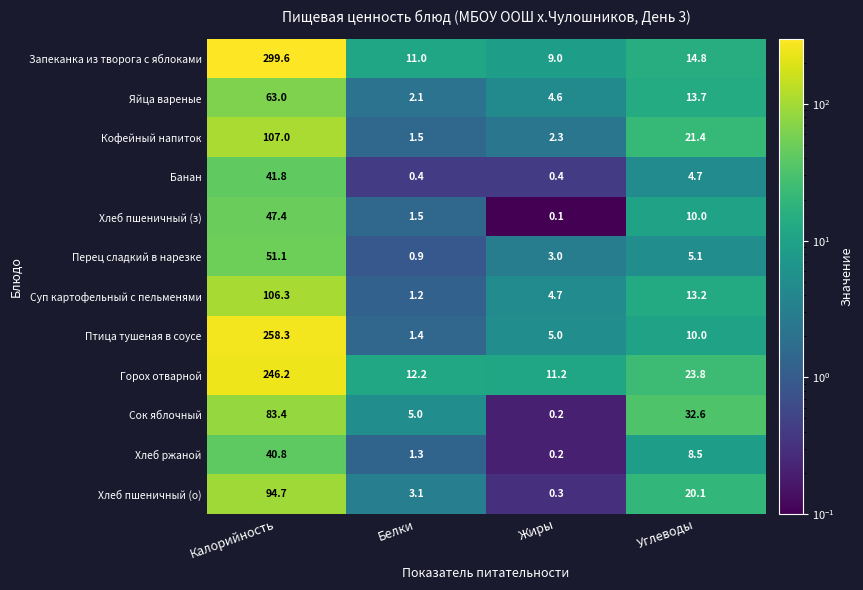

At which label does Яйца вареные reach its peak?

Калорийность